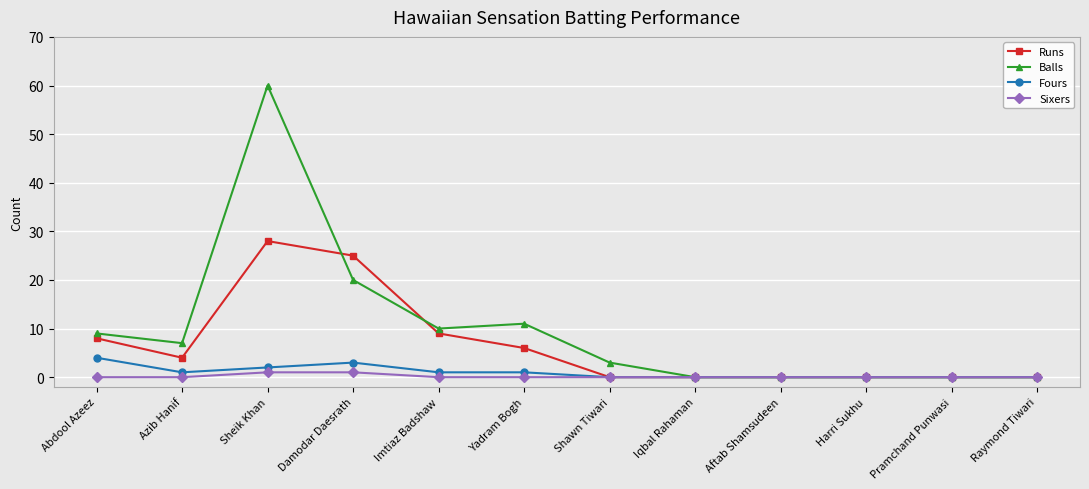

The Fours series shows 0 at Pramchand Punwasi. True or false?

True